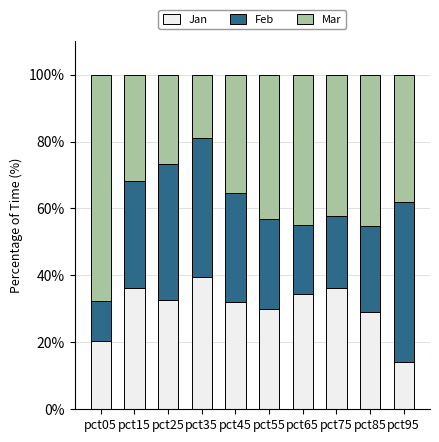

Which category has the lowest value in the Jan series?

pct95